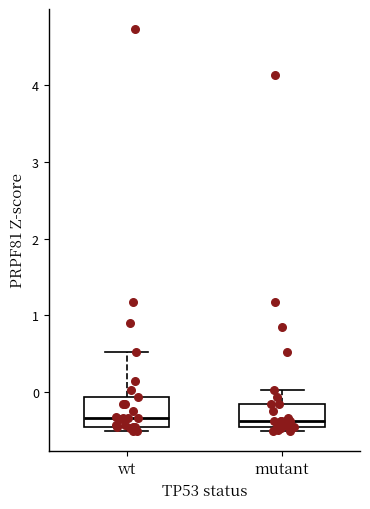

Reading left to right, transcribe this box plot: for each box, give where its median line is, the range the box spans, and where its two whiskers end, as read against the y-axis. The values are not printed on the chart, so give them approximately, as read against the axis.

wt: median -0.3, box -0.4 to -0.1, whiskers -0.5 to 0.5
mutant: median -0.4 (just above the box's lower edge), box -0.4 to -0.2, whiskers -0.5 to 0.0